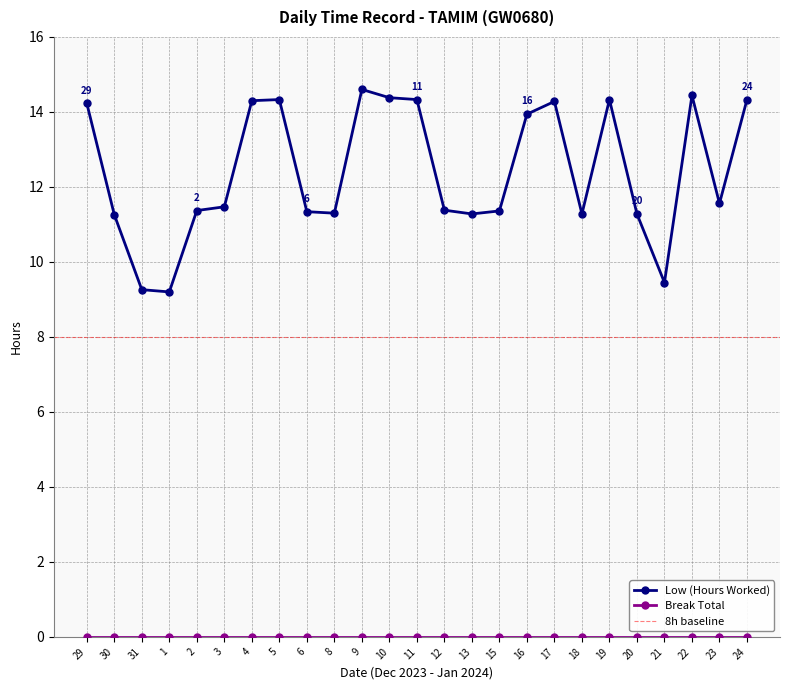

Which category has the lowest value across all series?

1